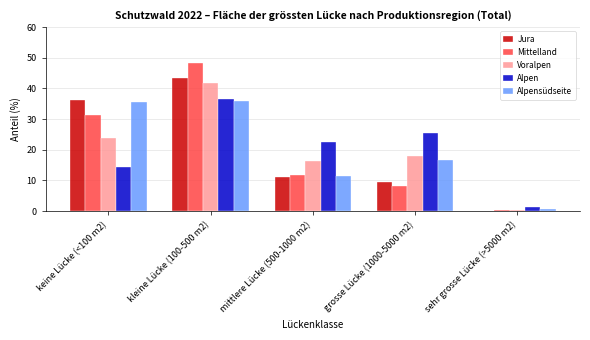

Reading left to right, transcribe all the data shown in this chart.

Jura: keine Lücke (<100 m2)=36.3	kleine Lücke (100-500 m2)=43.4	mittlere Lücke (500-1000 m2)=11.0	grosse Lücke (1000-5000 m2)=9.4	sehr grosse Lücke (>5000 m2)=0.0
Mittelland: keine Lücke (<100 m2)=31.2	kleine Lücke (100-500 m2)=48.2	mittlere Lücke (500-1000 m2)=11.9	grosse Lücke (1000-5000 m2)=8.3	sehr grosse Lücke (>5000 m2)=0.5
Voralpen: keine Lücke (<100 m2)=23.8	kleine Lücke (100-500 m2)=41.7	mittlere Lücke (500-1000 m2)=16.2	grosse Lücke (1000-5000 m2)=18.0	sehr grosse Lücke (>5000 m2)=0.2
Alpen: keine Lücke (<100 m2)=14.5	kleine Lücke (100-500 m2)=36.5	mittlere Lücke (500-1000 m2)=22.5	grosse Lücke (1000-5000 m2)=25.4	sehr grosse Lücke (>5000 m2)=1.2
Alpensüdseite: keine Lücke (<100 m2)=35.4	kleine Lücke (100-500 m2)=35.9	mittlere Lücke (500-1000 m2)=11.4	grosse Lücke (1000-5000 m2)=16.7	sehr grosse Lücke (>5000 m2)=0.6